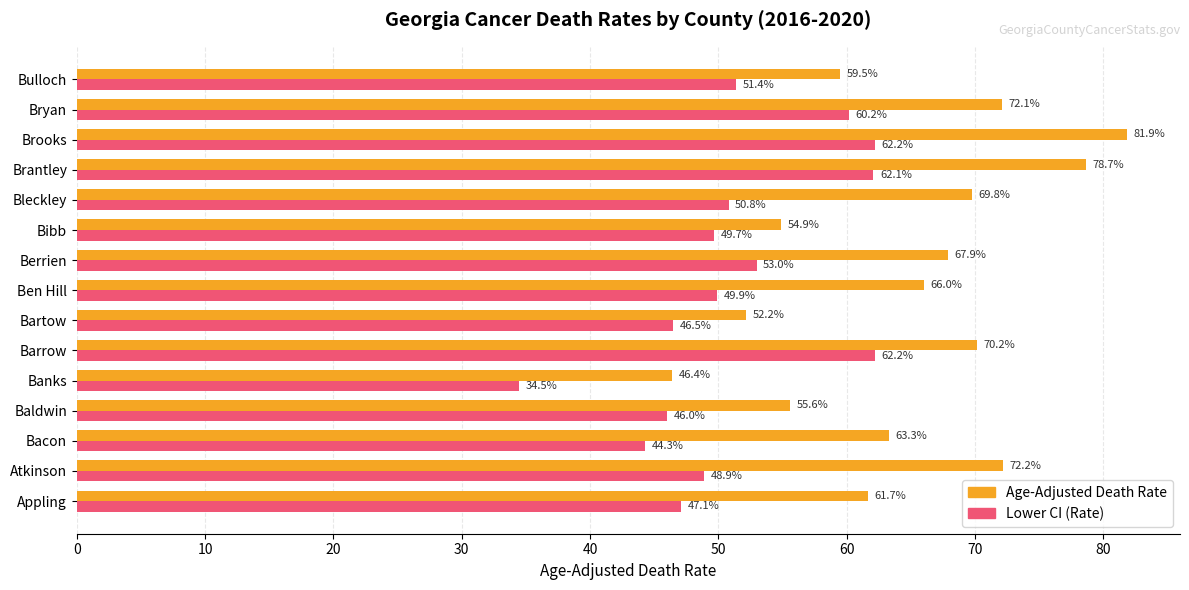

List the labels in order of Age-Adjusted Death Rate value, largest first.

Brooks, Brantley, Atkinson, Bryan, Barrow, Bleckley, Berrien, Ben Hill, Bacon, Appling, Bulloch, Baldwin, Bibb, Bartow, Banks